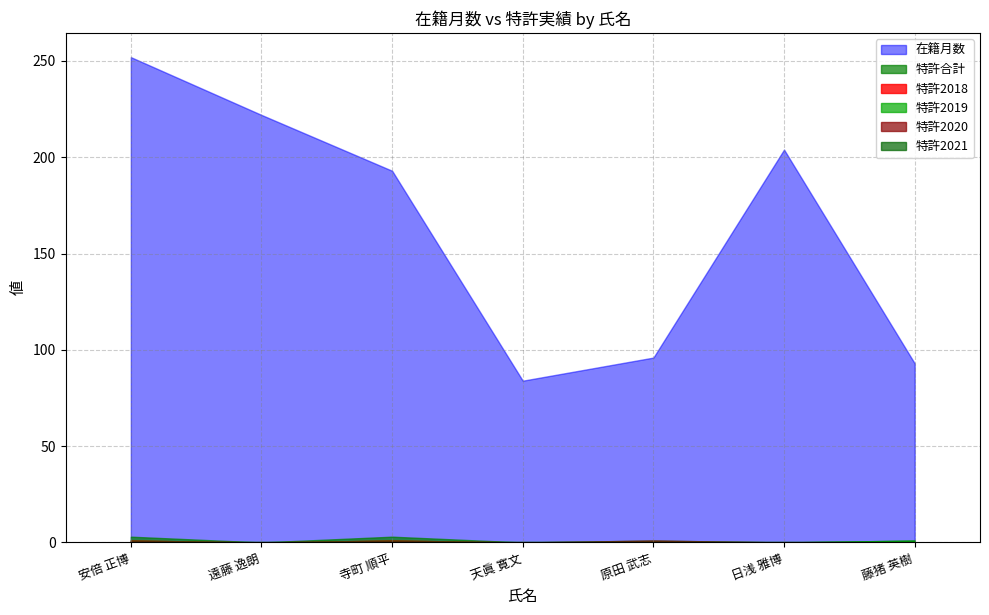

True or false: 在籍月数 has a value of 252 at 安倍 正博.

True